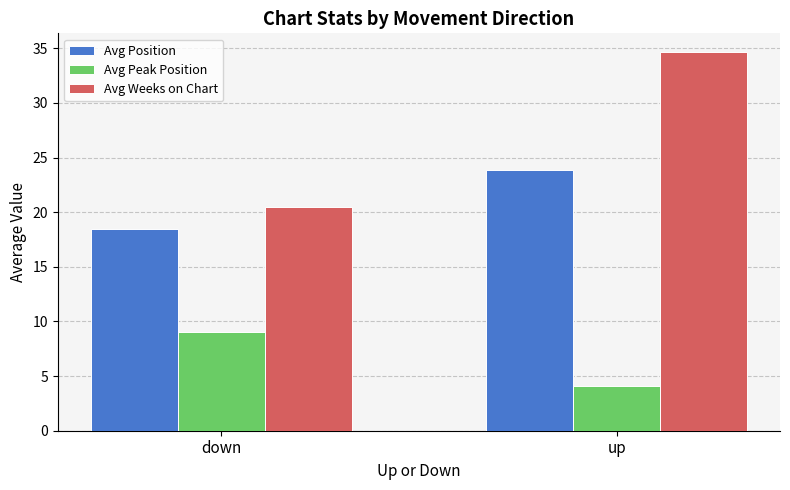

Rank the categories by Avg Position value from lowest to highest.

down, up